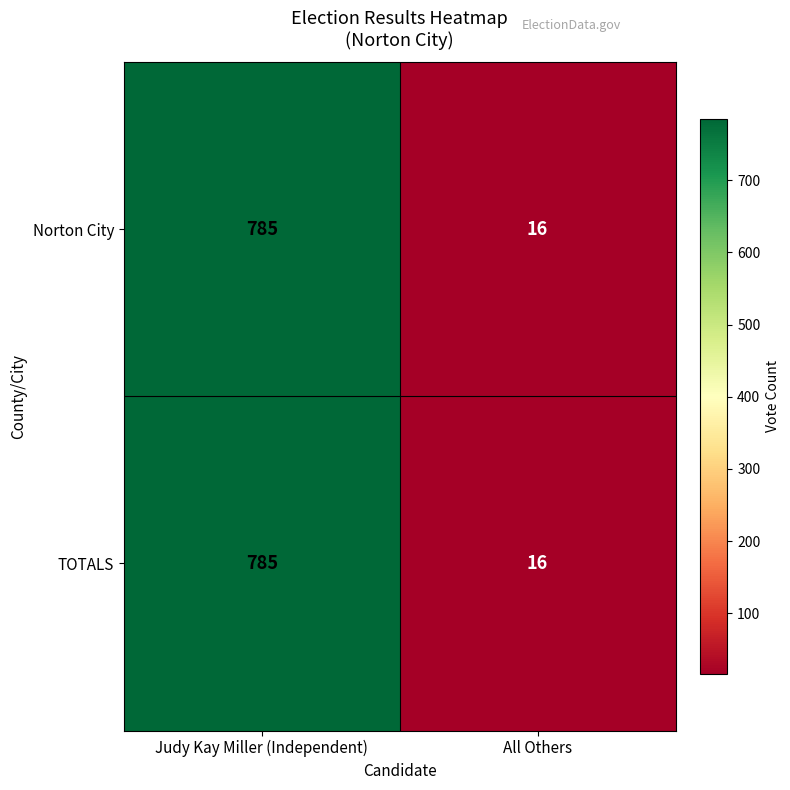

What is the sum of all TOTALS values?

801